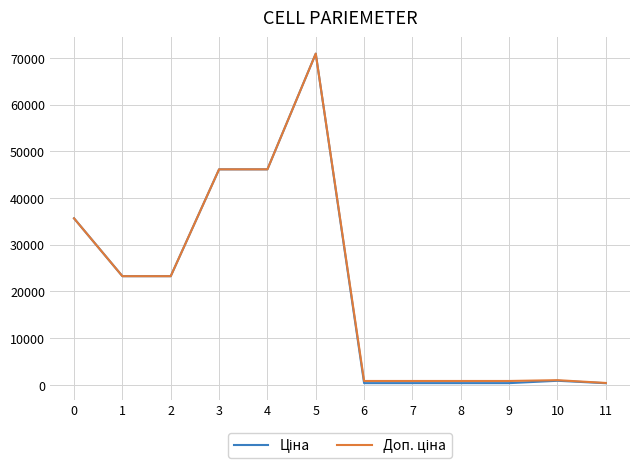

What is the total value across all series at 2?

46556.4